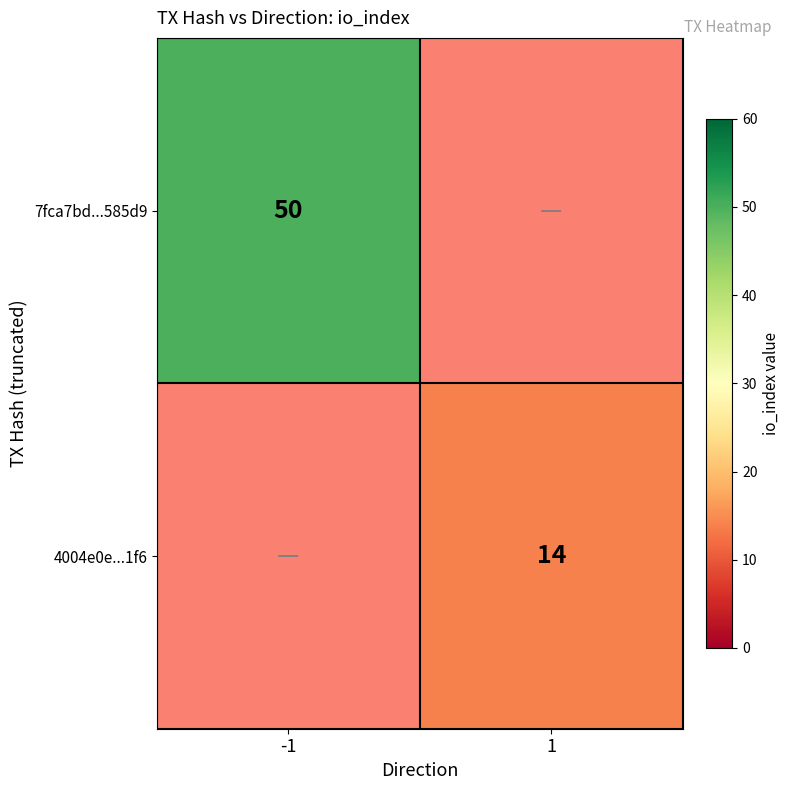

The 4004e0e...1f6 series shows 23.4 at 1. True or false?

False